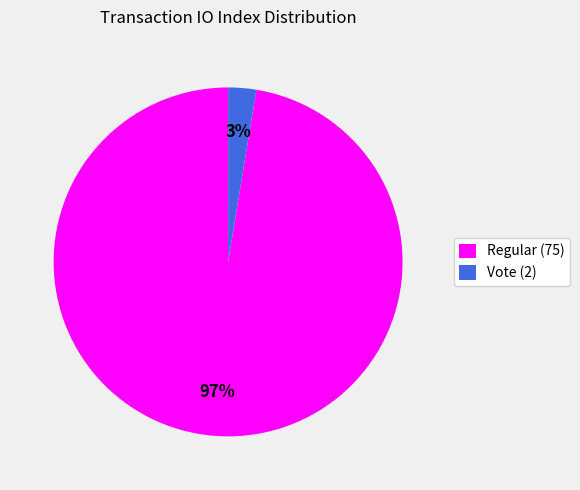

What is the majority slice?

Regular (75)